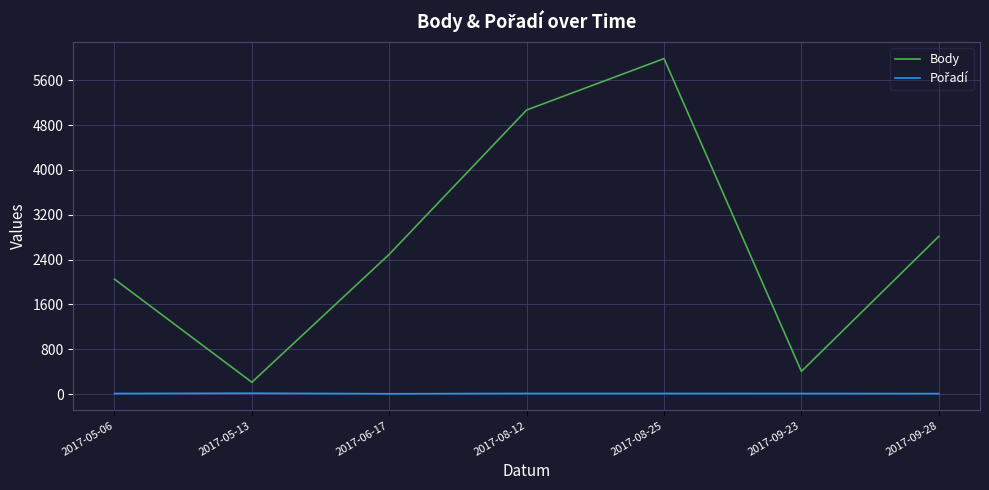

Which series has the largest range (max minus min)?

Body